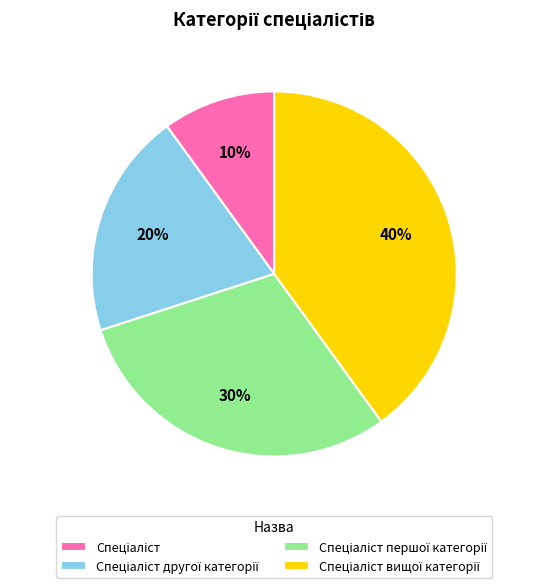

Does any single category account for the majority?

No